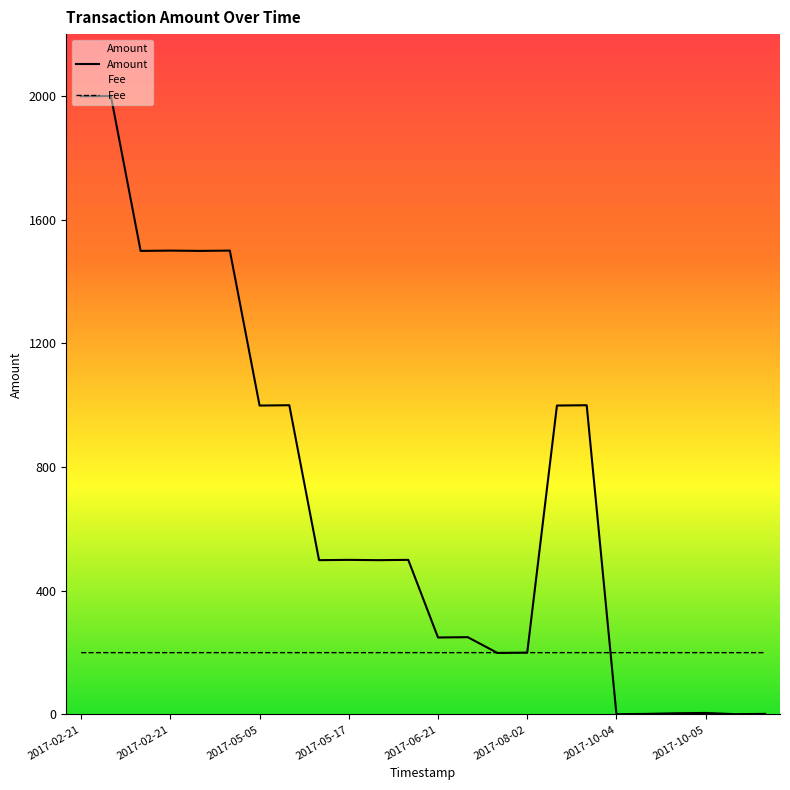

How many Fee values are between 200 and 201?

24